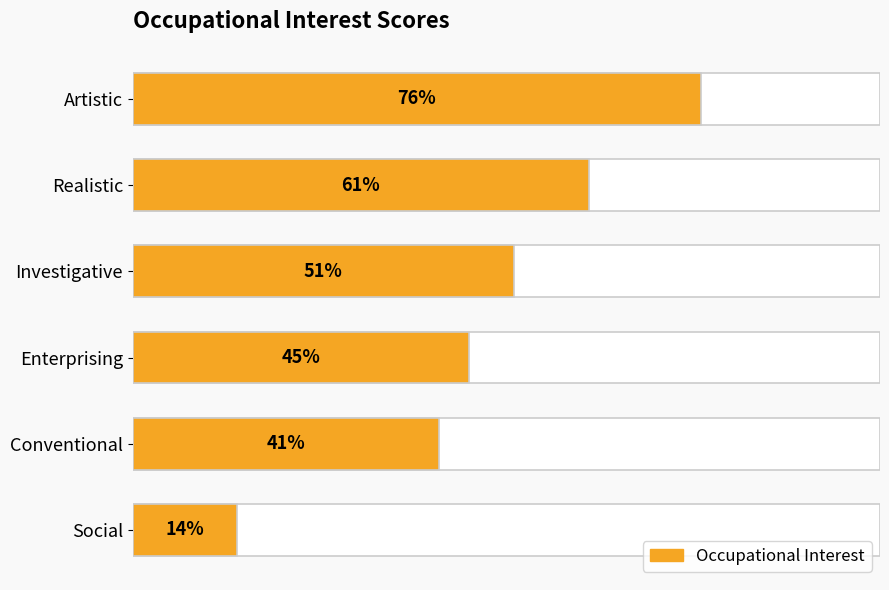

What is the value of the 4th bar from the left?

45